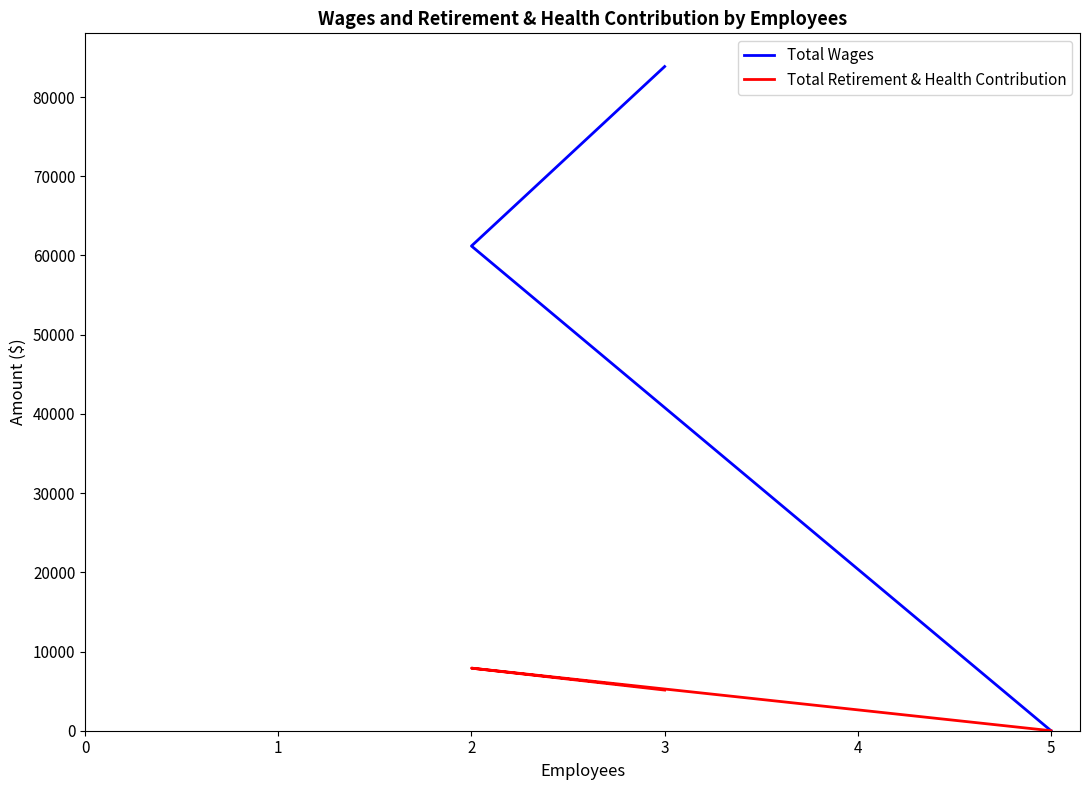

Rank the series by their maximum value, from highest to lowest.

Total Wages, Total Retirement & Health Contribution